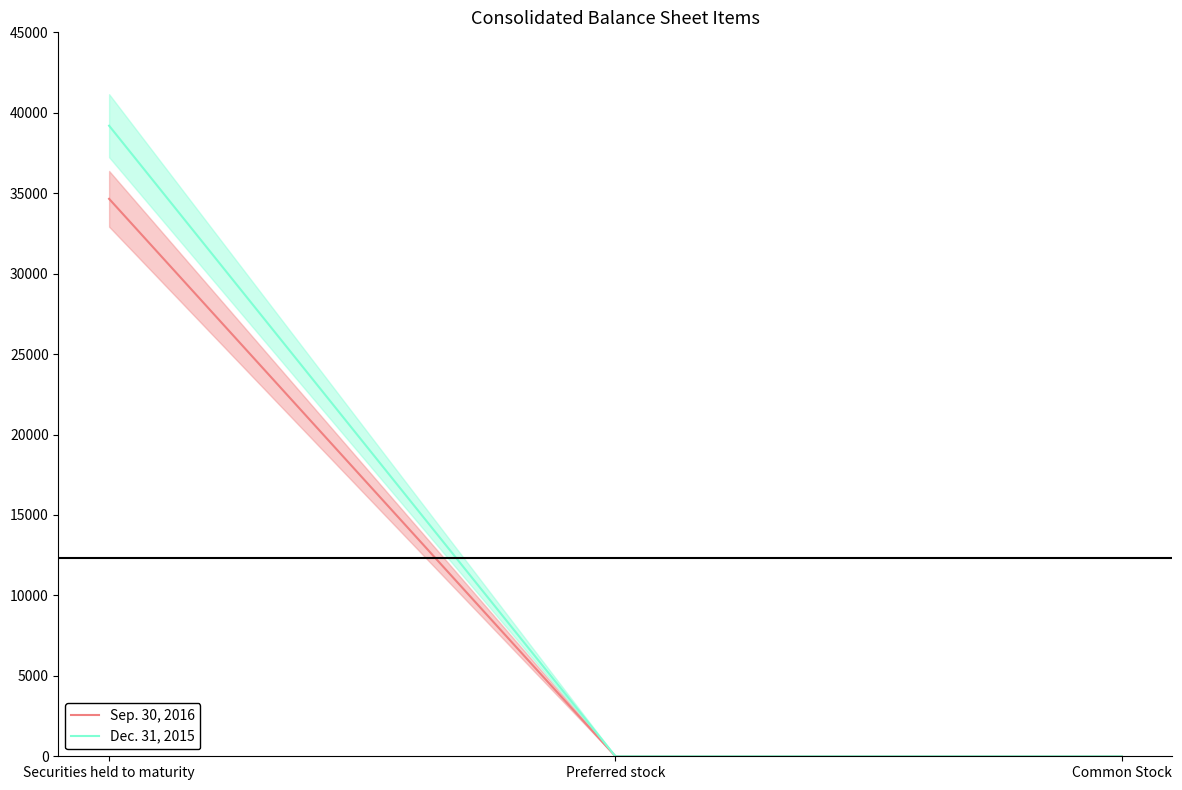

The value of Dec. 31, 2015 at Securities held to maturity is 65793. True or false?

False